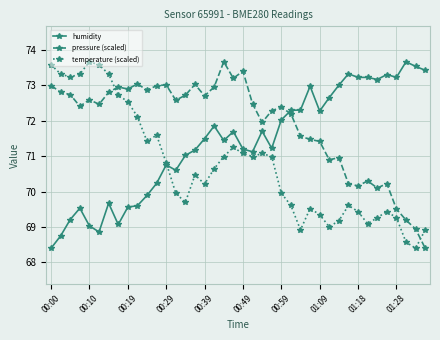

What is the value of the temperature (scaled) point at the 23rd from the left?

71.1